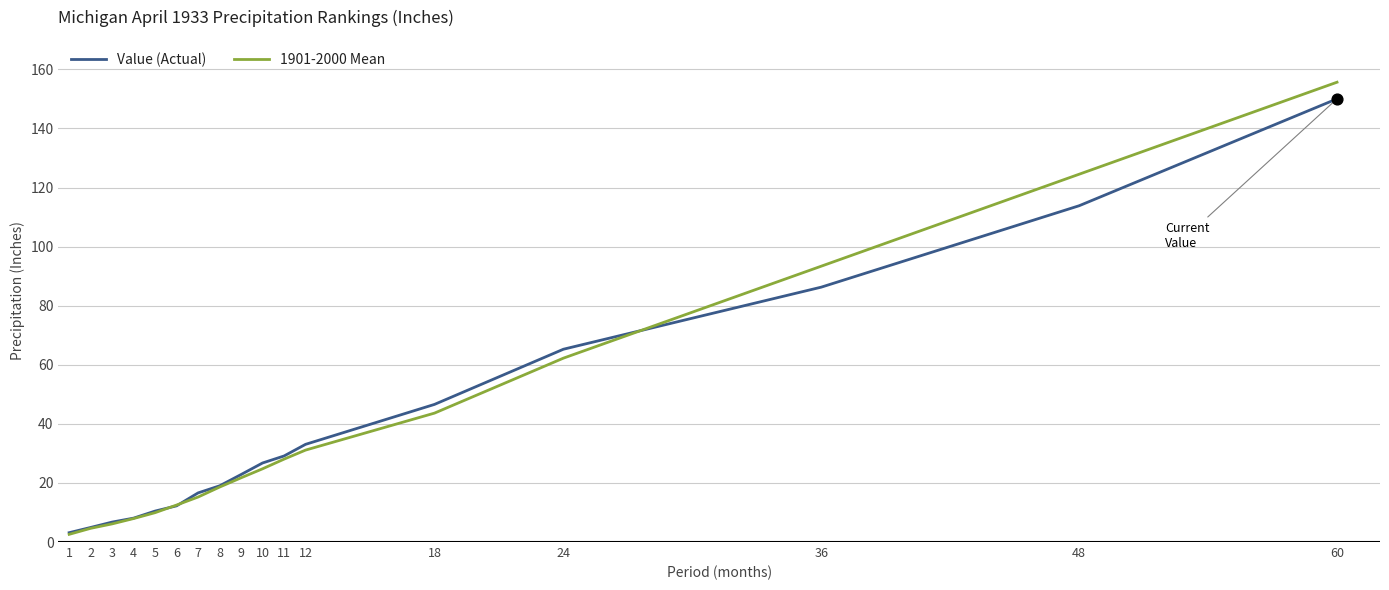

What is the spread (max minus min) of values at 8?

0.4